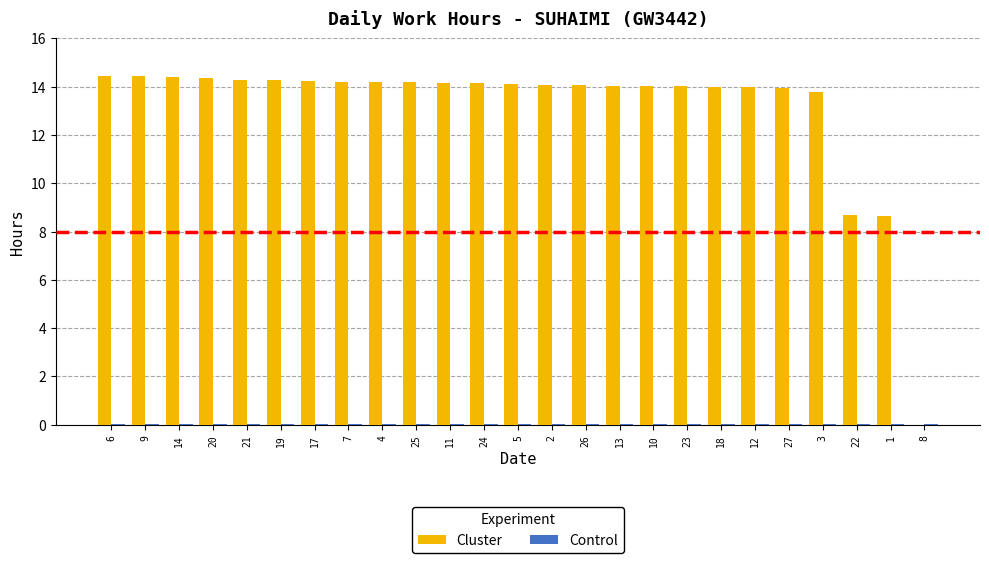

What is the difference between the Cluster values at 19 and 22?

5.6